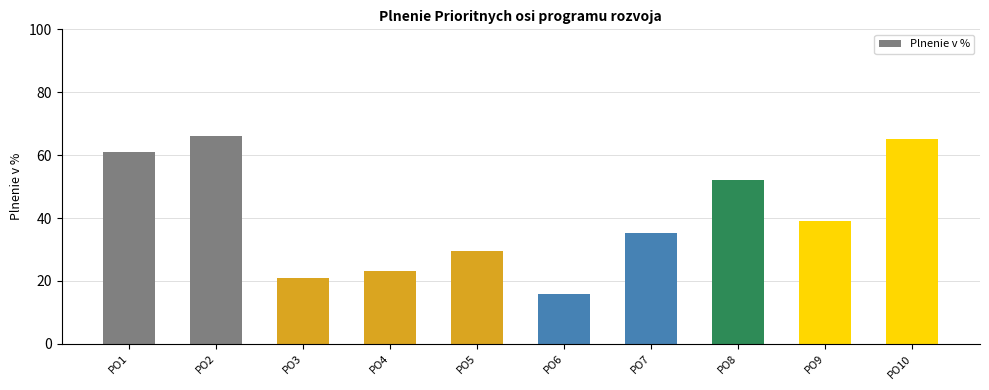

What is the sum of all values?

408.3